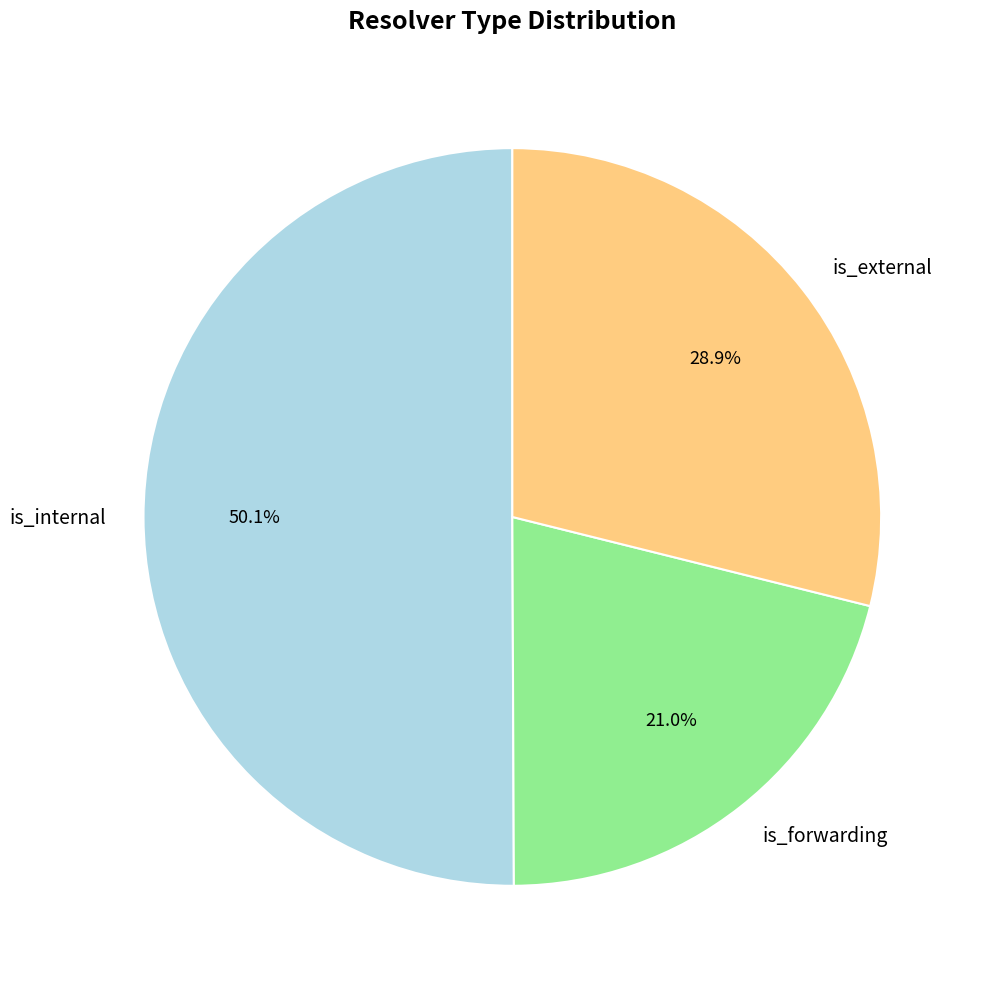

Which category accounts for the majority?

is_internal